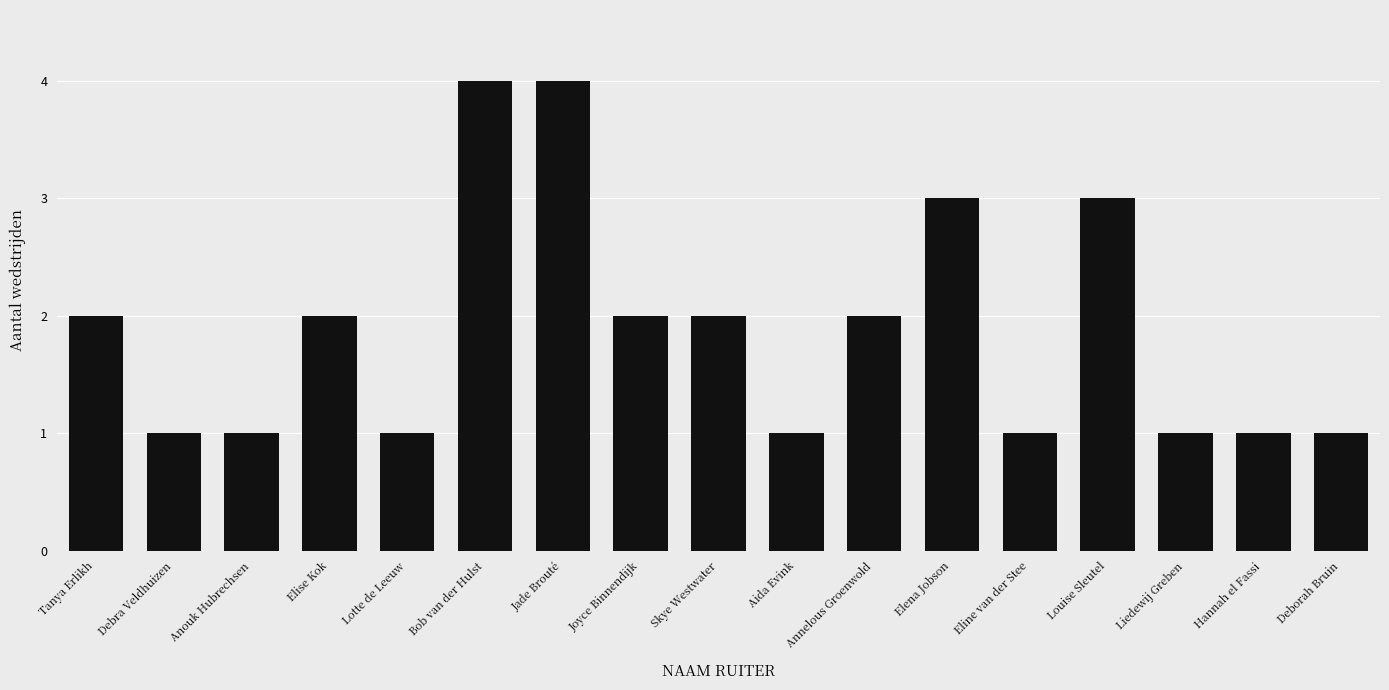

What is the label of the 16th bar from the right?

Debra Veldhuizen